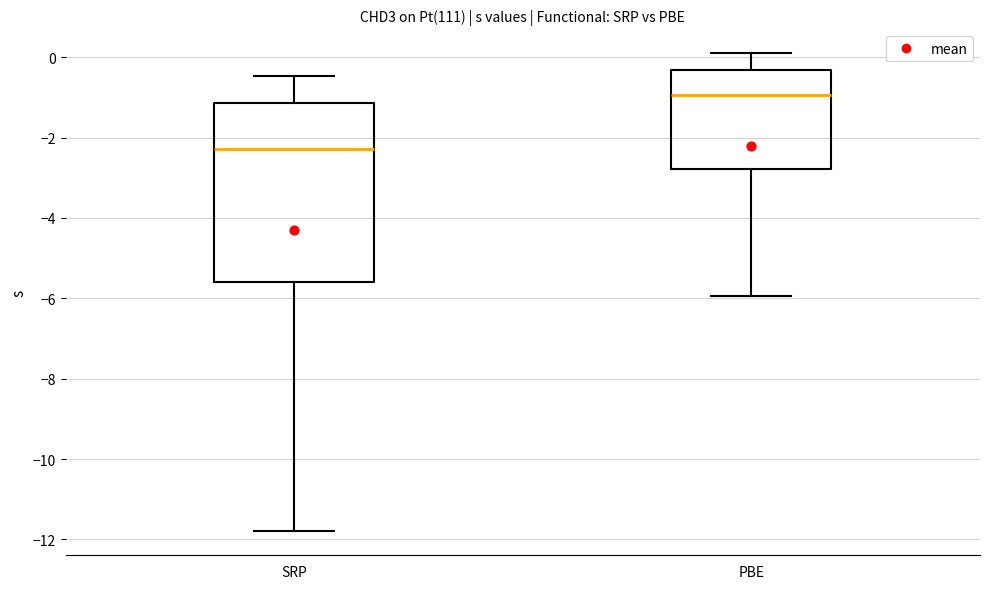

Reading left to right, transcribe this box plot: for each box, give where its median line is, the range the box spans, and where its two whiskers end, as read against the y-axis. The values are not printed on the chart, so give them approximately, as read against the axis.

SRP: median -2.2, box -5.6 to -1.2, whiskers -11.8 to -0.4
PBE: median -1.0, box -2.8 to -0.4, whiskers -6.0 to 0.2